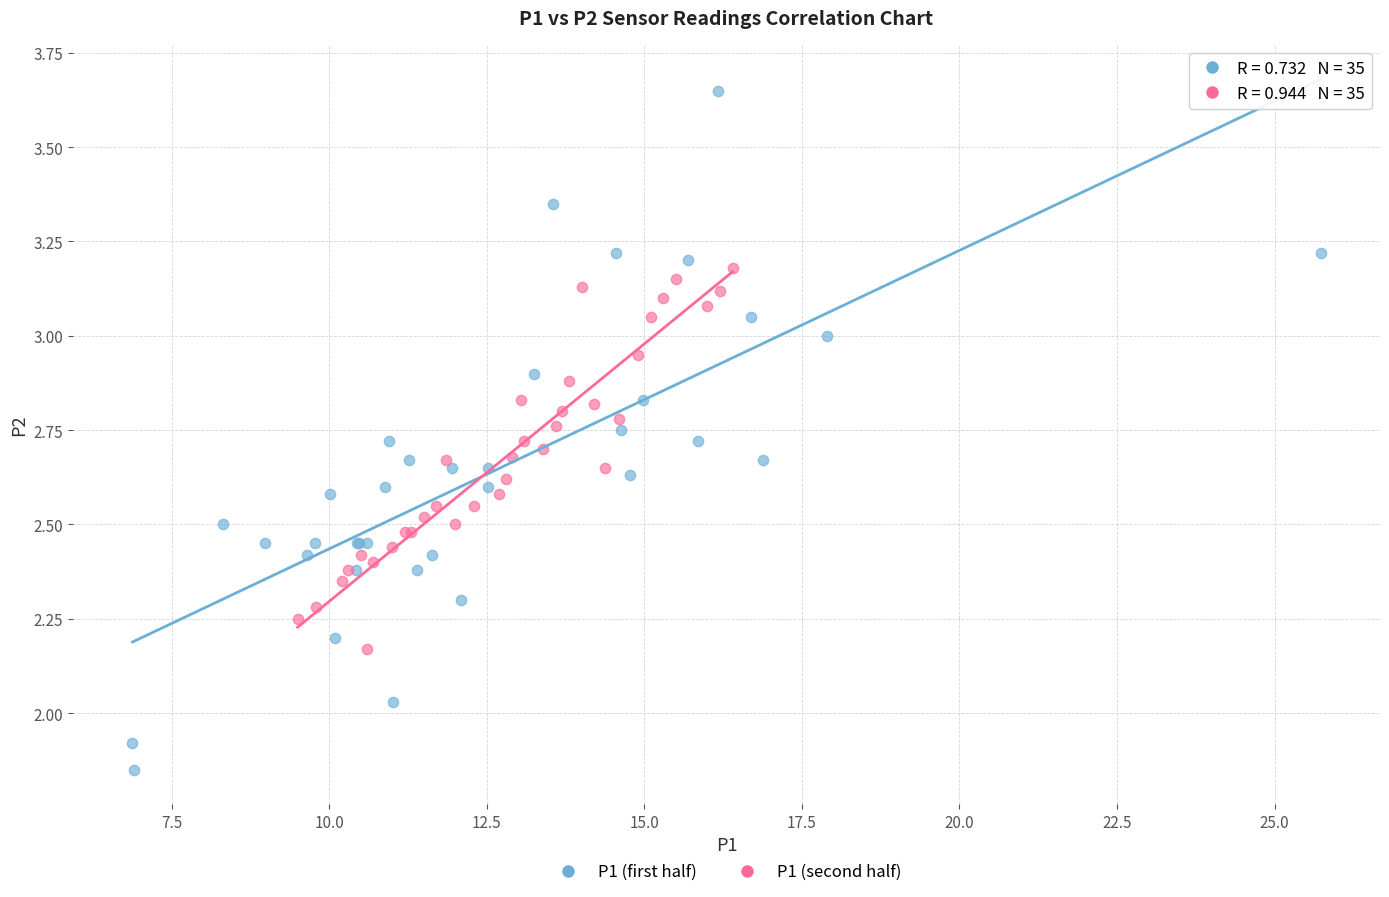

What are all the series names shown in the legend?

P1 (first half), P1 (second half)